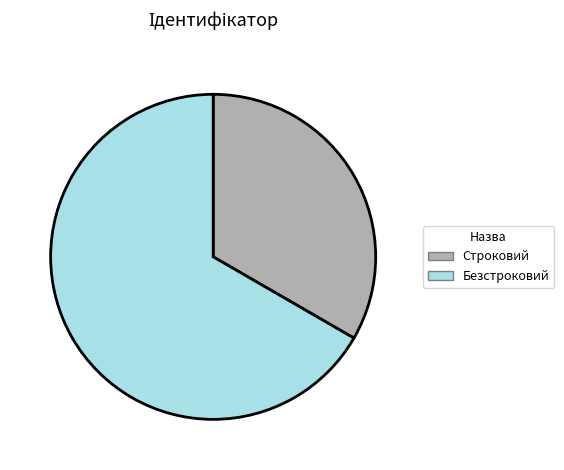

Do Строковий and Безстроковий together represent more than half of the pie?

Yes